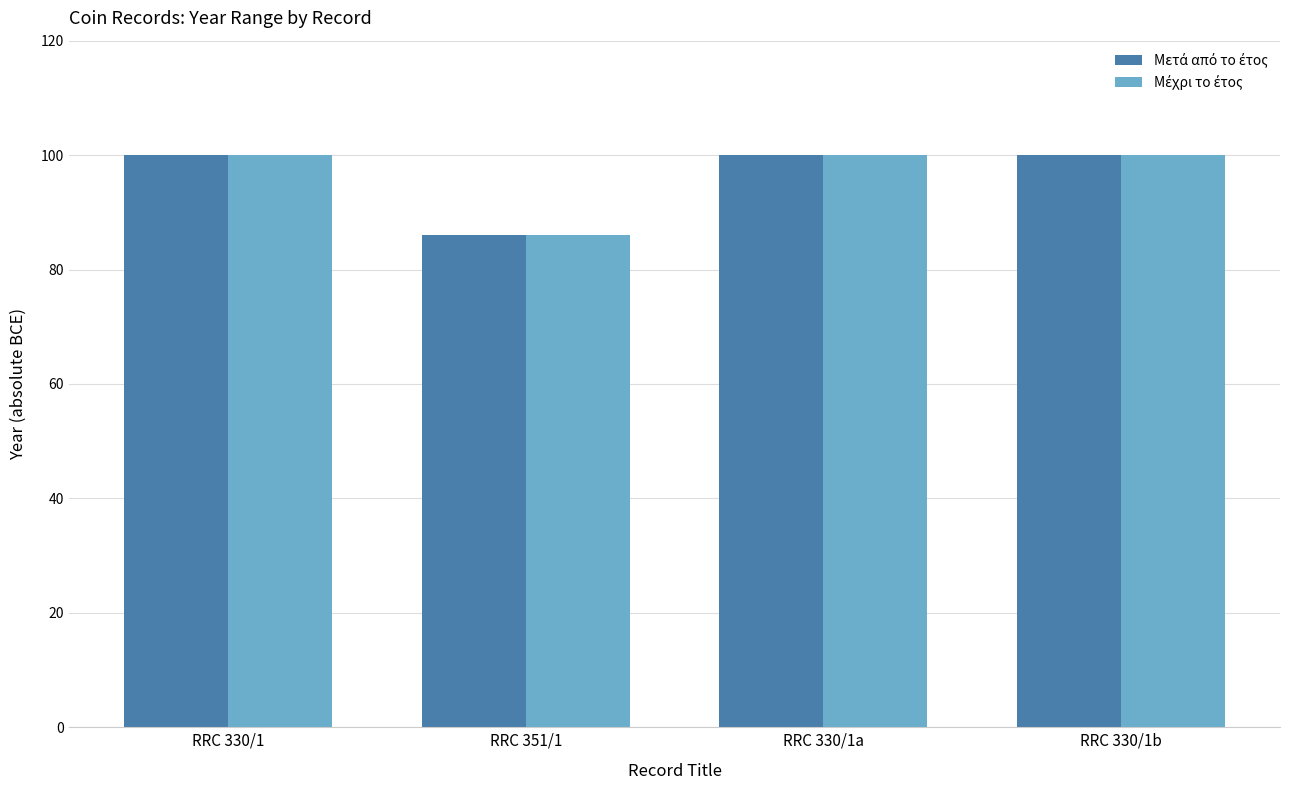

At how many categories does at least one series exceed 97?

3